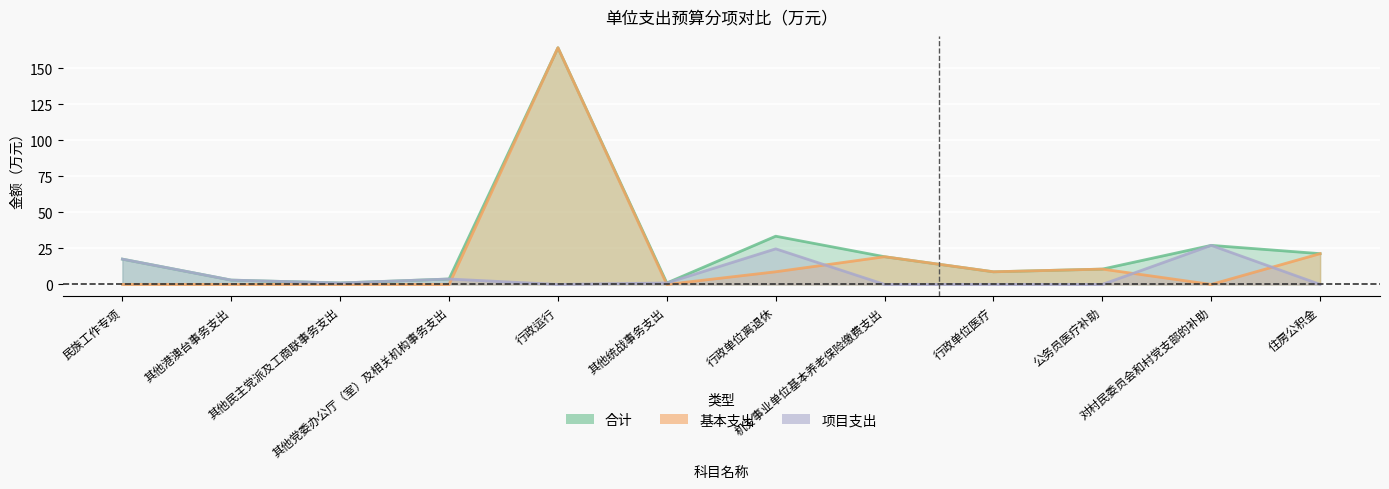

At which label does 基本支出 reach its peak?

行政运行